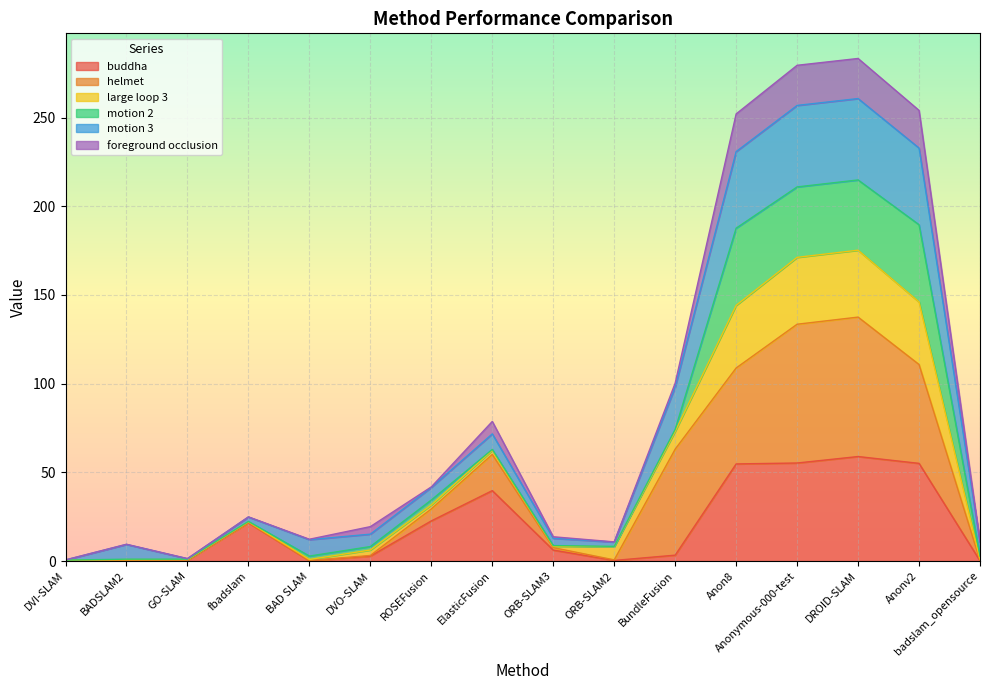

Rank the categories by buddha value from highest to lowest.

DROID-SLAM, Anonymous-000-test, Anonv2, Anon8, ElasticFusion, ROSEFusion, fbadslam, ORB-SLAM3, BundleFusion, DVO-SLAM, GO-SLAM, ORB-SLAM2, DVI-SLAM, BAD SLAM, badslam_opensource, BADSLAM2